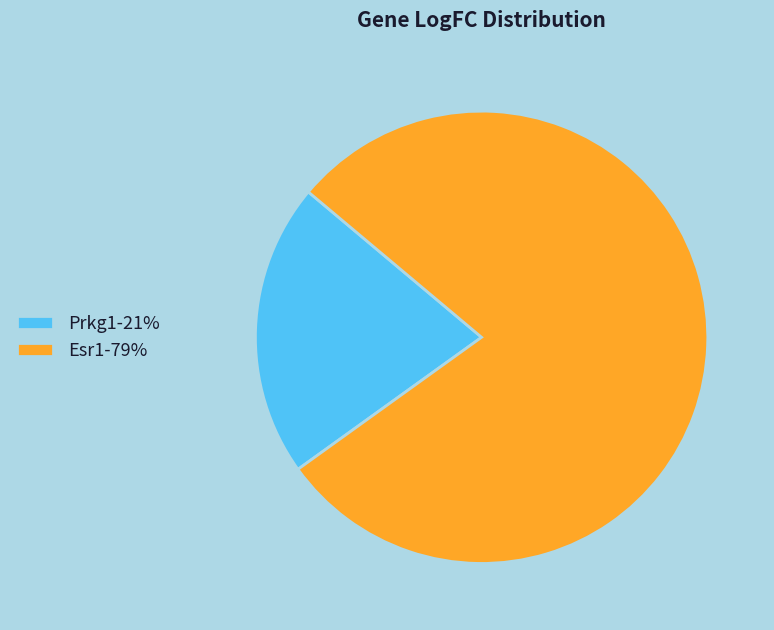

How many slices are in this pie chart?

2